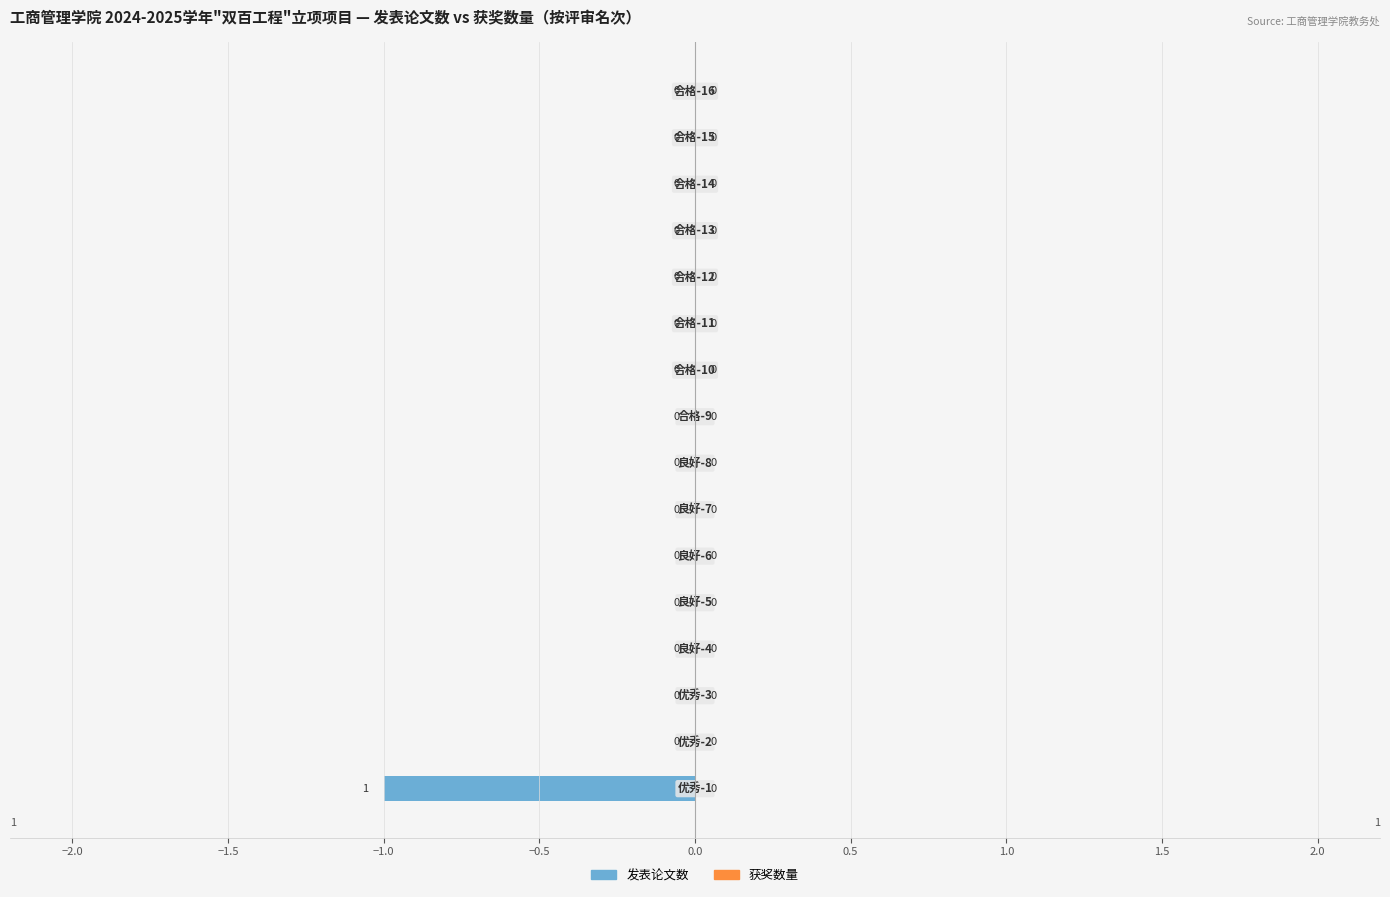

How many values are between 0 and 1?

15